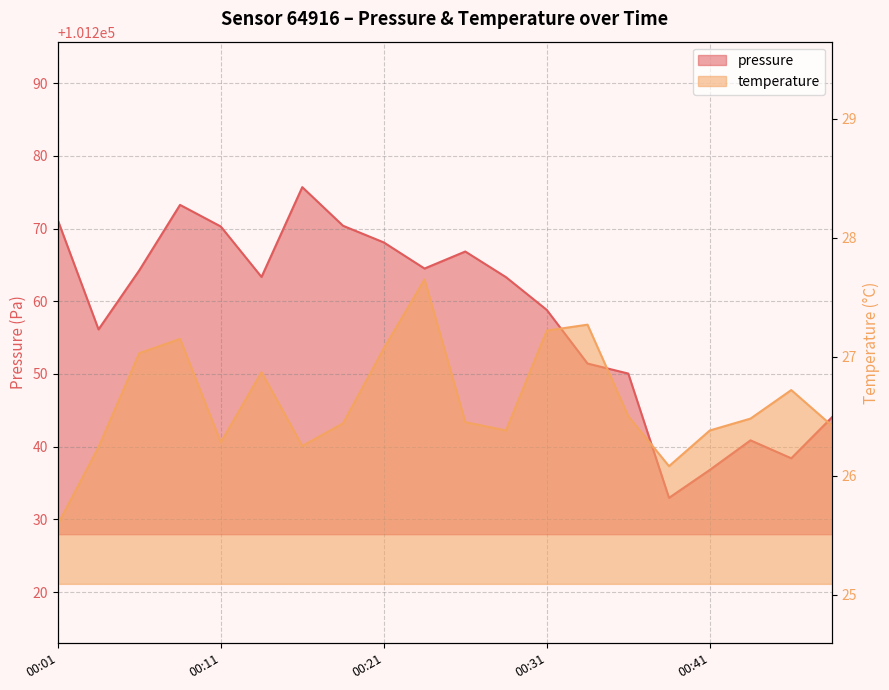

What is the sum of the pressure values at 00:41 and 00:21?

202504.9